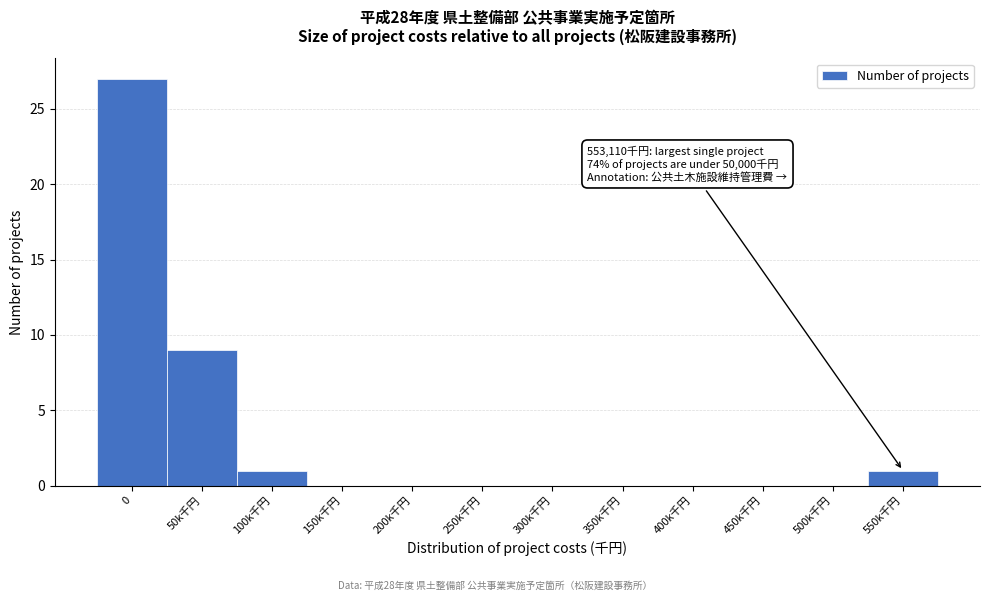

Reading left to right, what are all the values shown in this chart?

0=27	50k千円=9	100k千円=1	150k千円=0	200k千円=0	250k千円=0	300k千円=0	350k千円=0	400k千円=0	450k千円=0	500k千円=0	550k千円=1